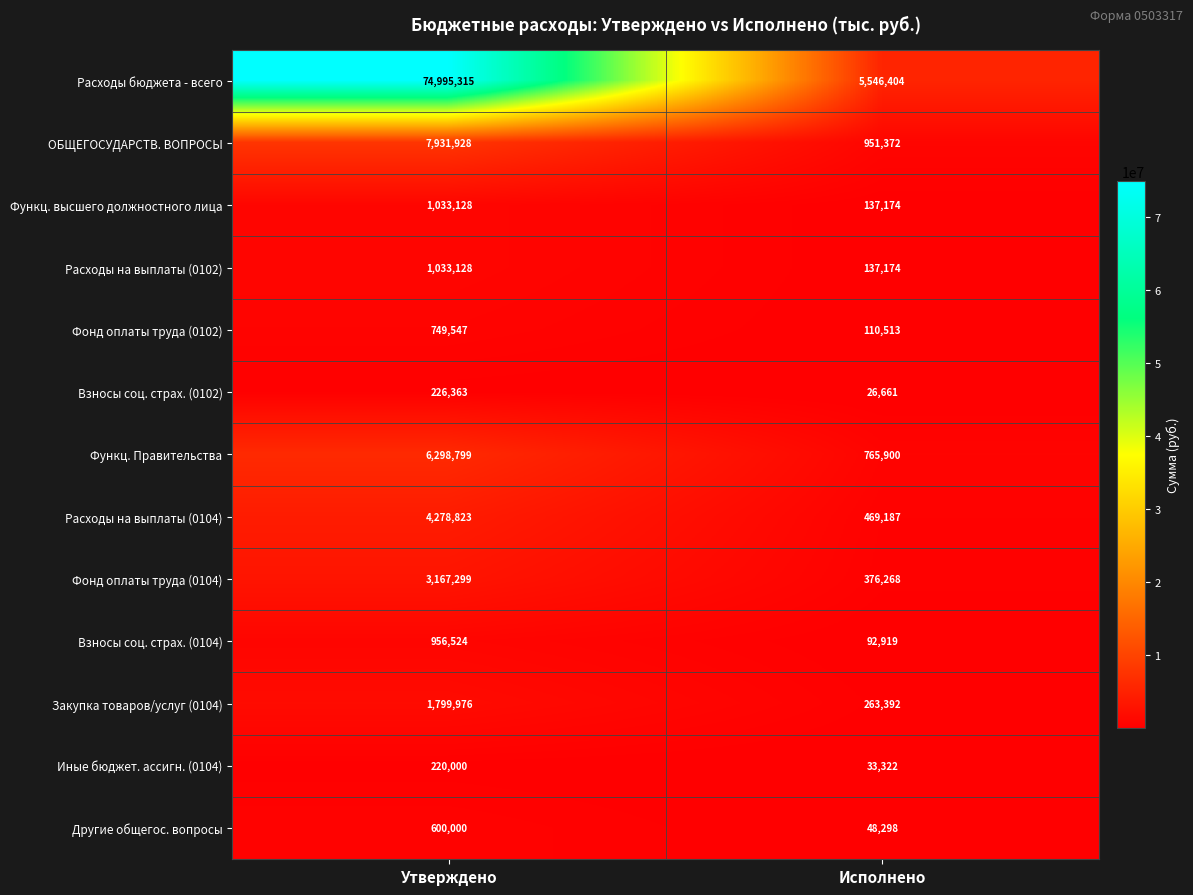

Reading right to left, extract all data points from this chart.

Расходы бюджета - всего: Исполнено=5546404	Утверждено=74995315
ОБЩЕГОСУДАРСТВ. ВОПРОСЫ: Исполнено=951372	Утверждено=7931928
Функц. высшего должностного лица: Исполнено=137174	Утверждено=1033128
Расходы на выплаты (0102): Исполнено=137174	Утверждено=1033128
Фонд оплаты труда (0102): Исполнено=110513	Утверждено=749547
Взносы соц. страх. (0102): Исполнено=26661	Утверждено=226363
Функц. Правительства: Исполнено=765900	Утверждено=6298799
Расходы на выплаты (0104): Исполнено=469187	Утверждено=4278823
Фонд оплаты труда (0104): Исполнено=376268	Утверждено=3167299
Взносы соц. страх. (0104): Исполнено=92919	Утверждено=956524
Закупка товаров/услуг (0104): Исполнено=263392	Утверждено=1799976
Иные бюджет. ассигн. (0104): Исполнено=33322	Утверждено=220000
Другие общегос. вопросы: Исполнено=48298	Утверждено=600000